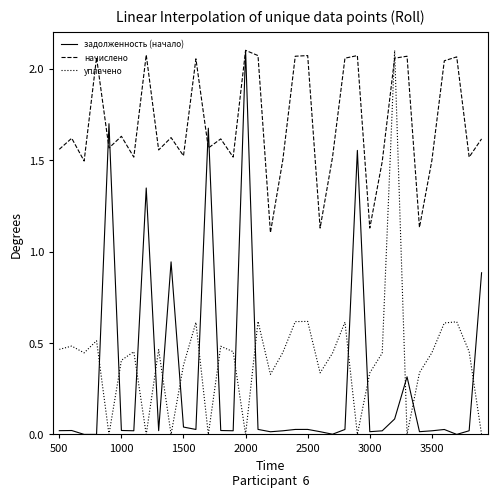

Which series ends up on top after the final intersection of начислено and уплачено?

начислено